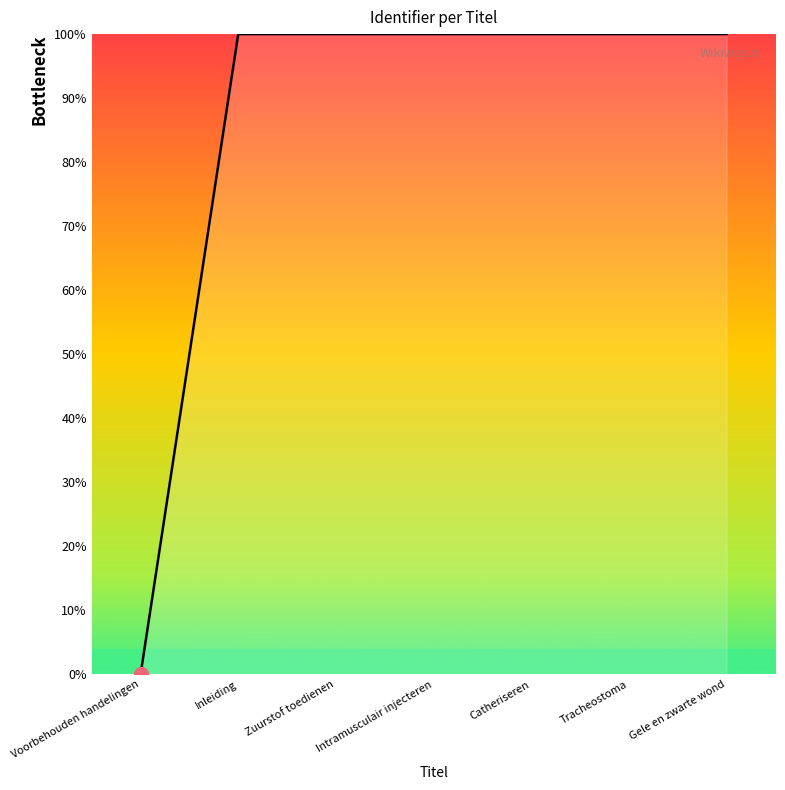

What position from the left is Gele en zwarte wond?

7